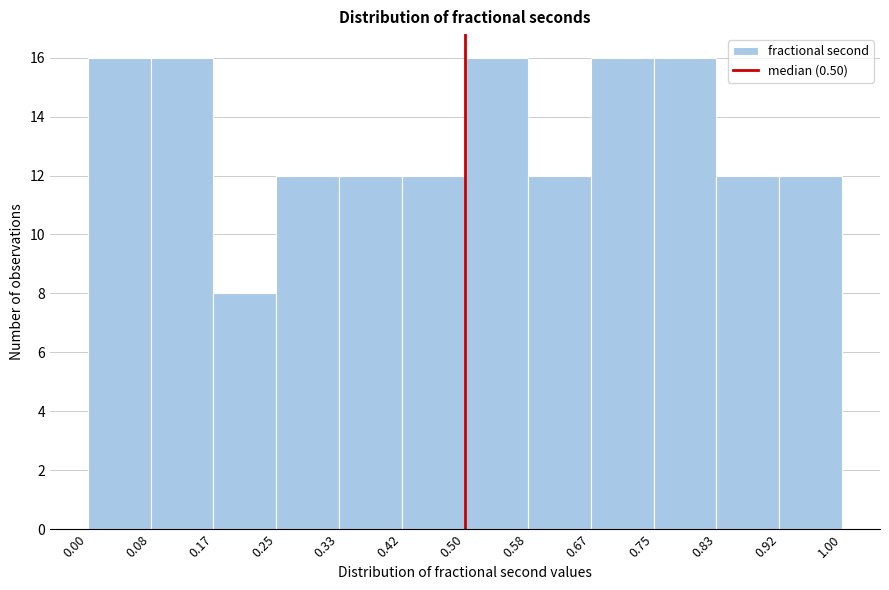

Reading left to right, transcribe this chart: for each bar, give the range it covers on the x-axis and its height. The values are not printed on the chart, so give them approximately, as read against the axis.

0.00 to 0.08: 16
0.08 to 0.17: 16
0.17 to 0.25: 8
0.25 to 0.33: 12
0.33 to 0.42: 12
0.42 to 0.50: 12
0.50 to 0.58: 16
0.58 to 0.67: 12
0.67 to 0.75: 16
0.75 to 0.83: 16
0.83 to 0.92: 12
0.92 to 1.00: 12